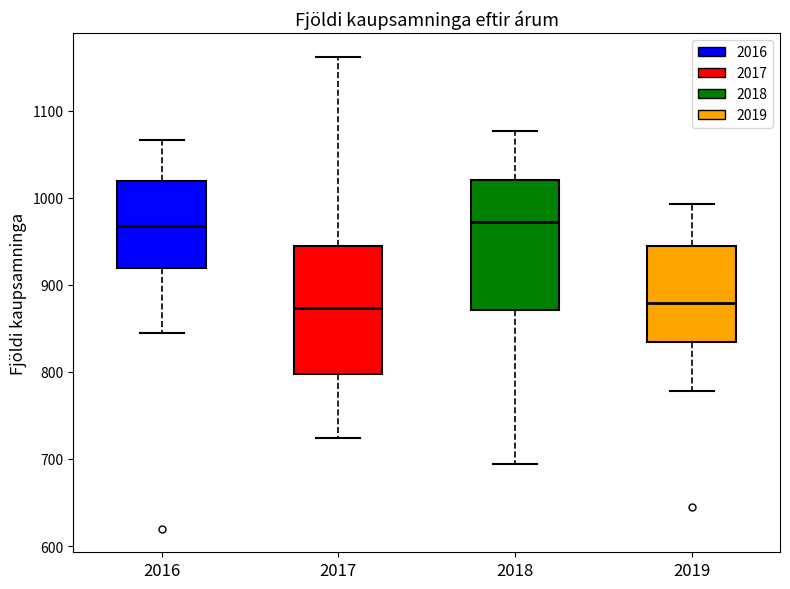

Reading left to right, transcribe this box plot: for each box, give where its median line is, the range the box spans, and where its two whiskers end, as read against the y-axis. The values are not printed on the chart, so give them approximately, as read against the axis.

2016: median 970, box 920 to 1020, whiskers 850 to 1070
2017: median 870, box 800 to 940, whiskers 720 to 1160
2018: median 970, box 870 to 1020, whiskers 690 to 1080
2019: median 880, box 830 to 940, whiskers 780 to 990